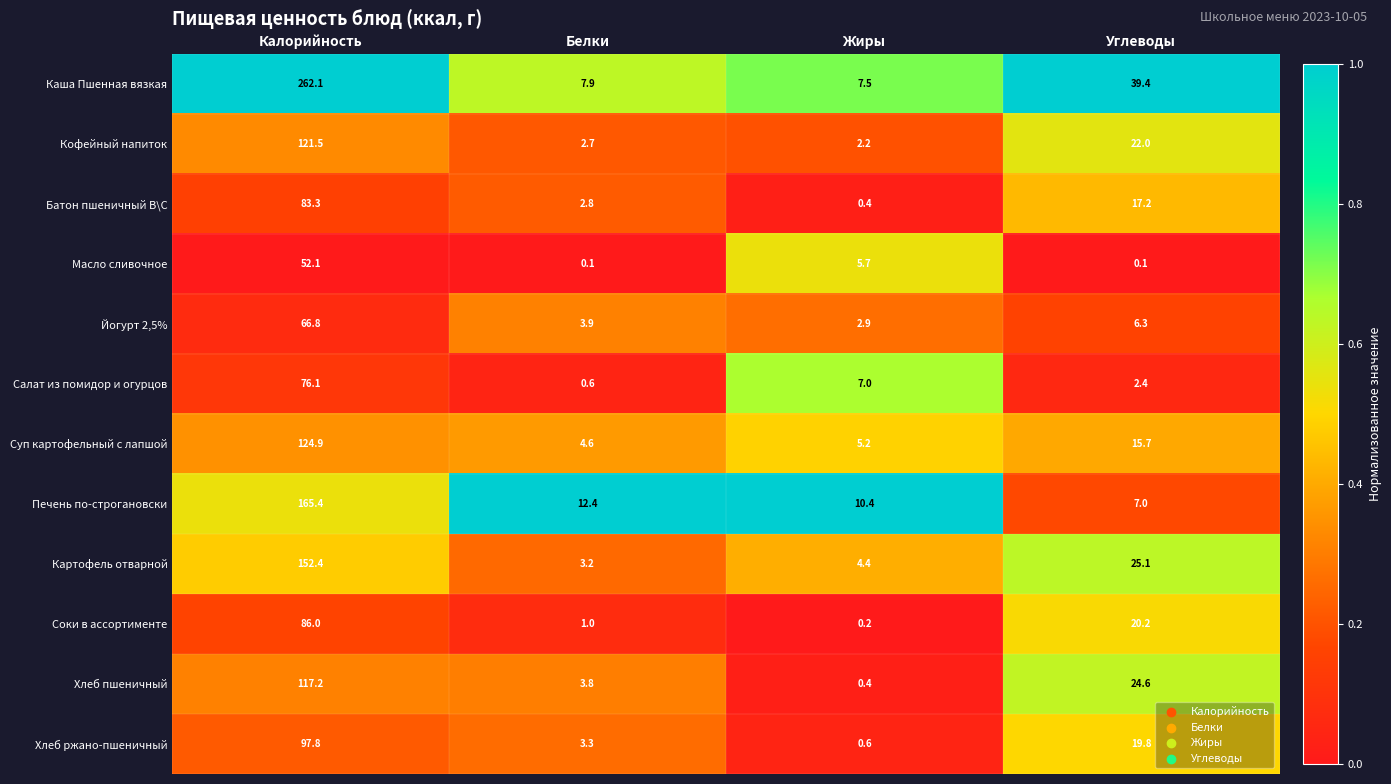

What is the total value across all series at Углеводы?

199.8